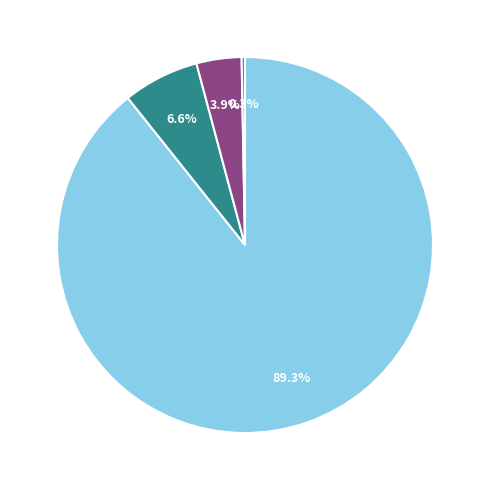

Is there any slice that represents more than half of the pie?

Yes